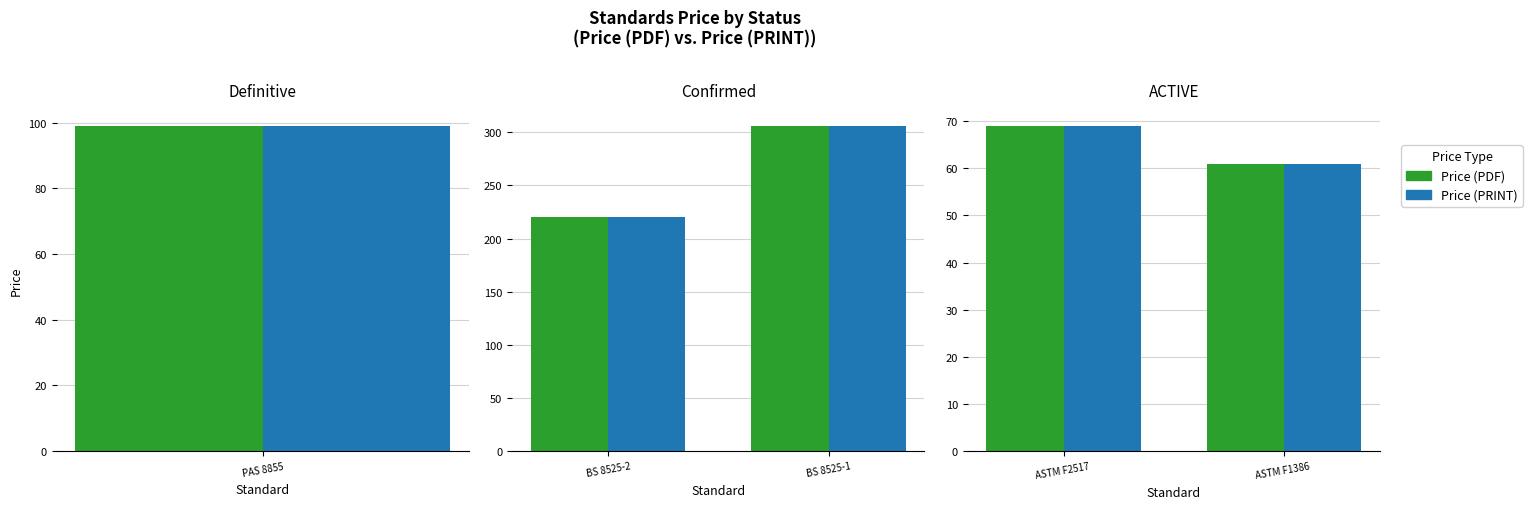

How many groups of bars are there?

5